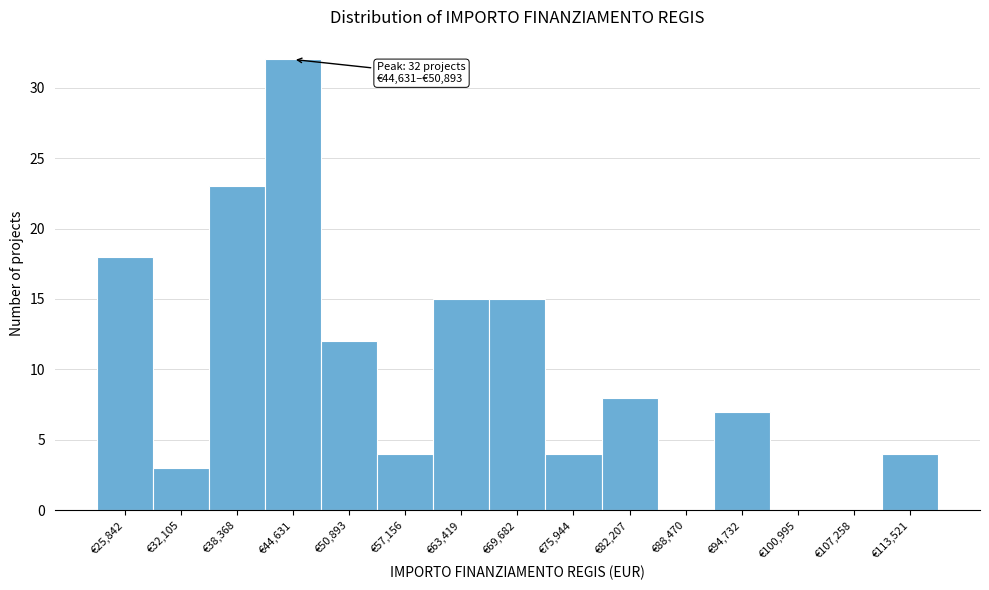

Reading right to left, what are all the values shown in this chart?

€113,521=4	€107,258=0	€100,995=0	€94,732=7	€88,470=0	€82,207=8	€75,944=4	€69,682=15	€63,419=15	€57,156=4	€50,893=12	€44,631=32	€38,368=23	€32,105=3	€25,842=18